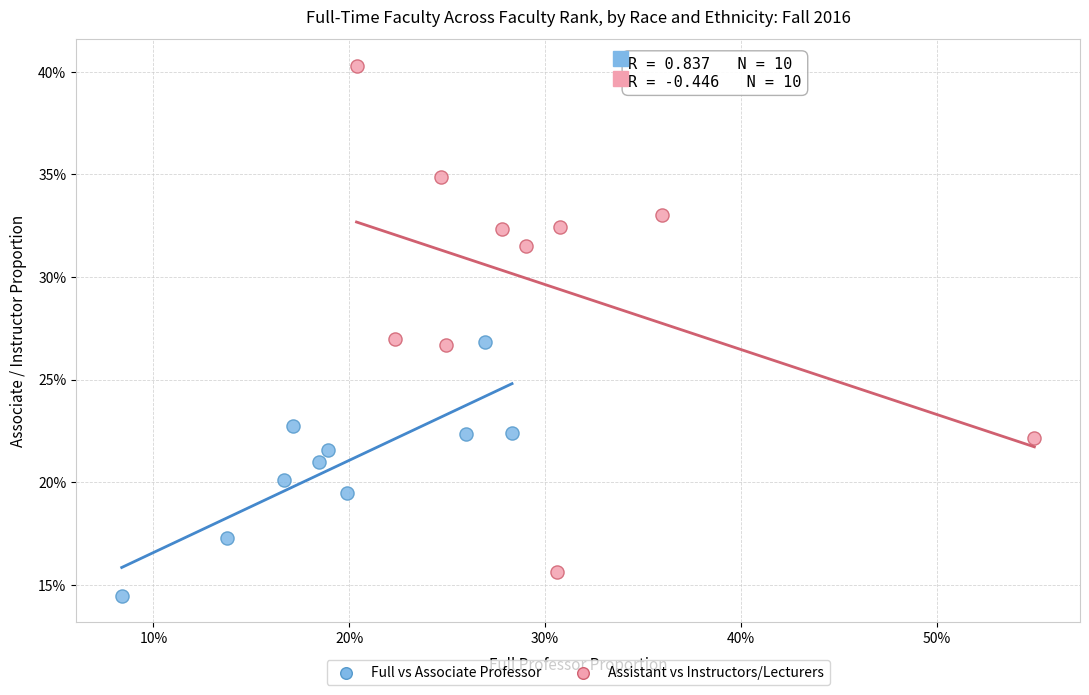

Which series reaches the minimum Y coordinate?

Full vs Associate Professor